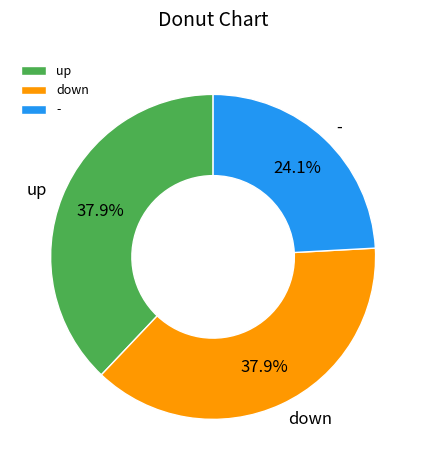

Is there any slice that represents more than half of the pie?

No